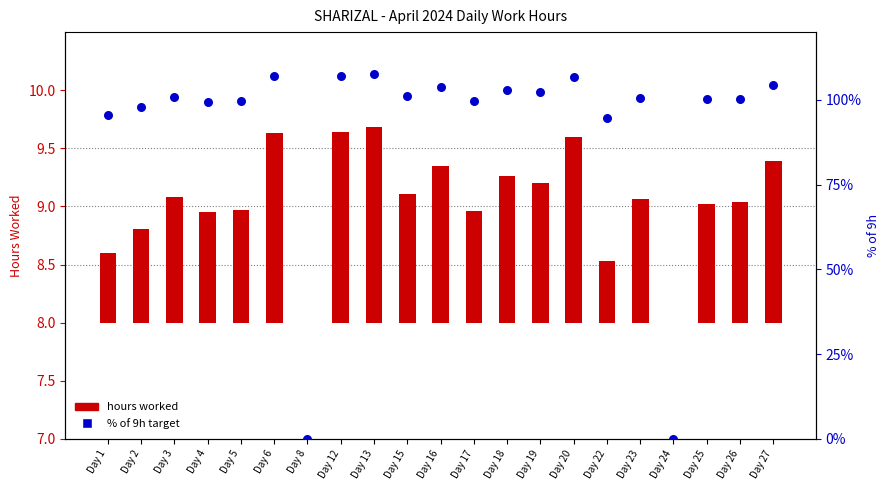

What are all the series names shown in the legend?

hours worked, % of 9h target